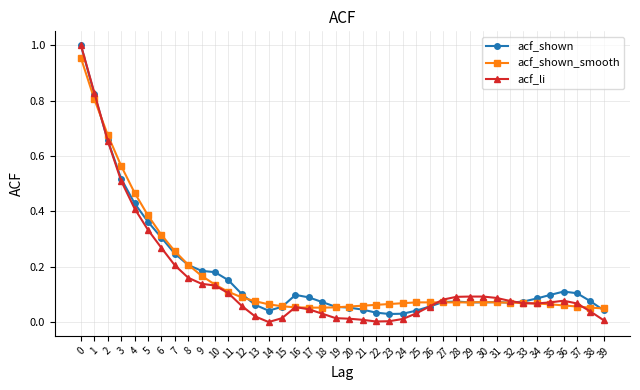

Is the value of acf_shown_smooth at 9 greater than the value of acf_shown at 18?

Yes